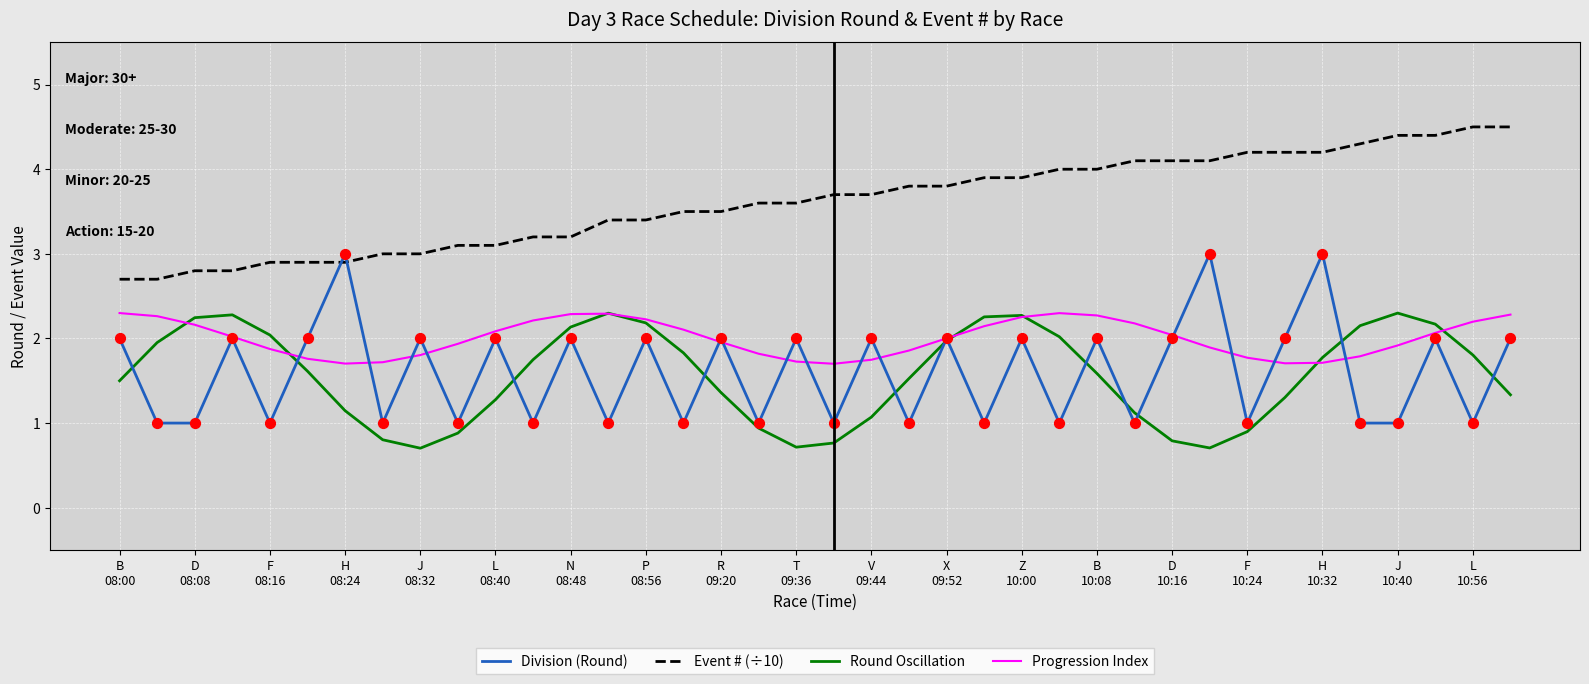

Which series has the largest total across all categories?

Event # (÷10)